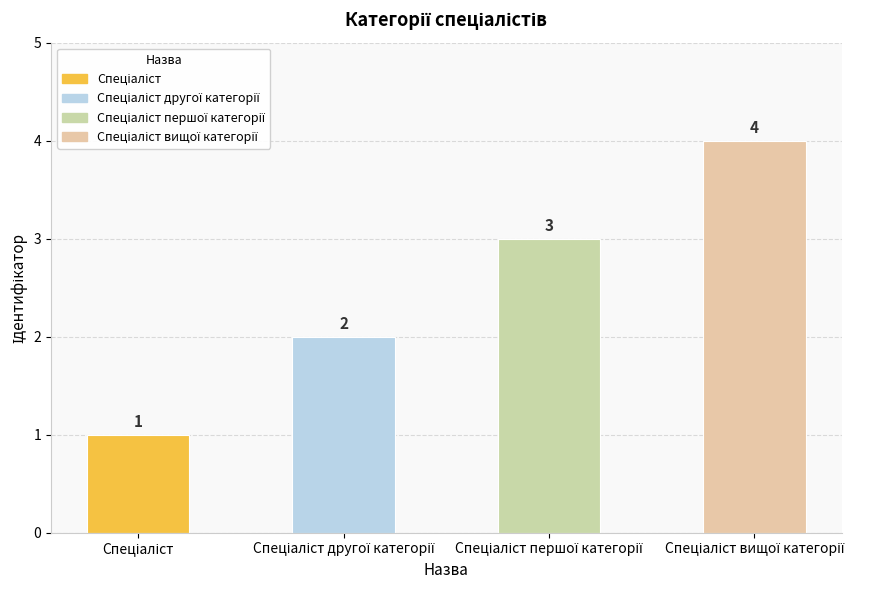

Does the chart contain stacked bars?

No